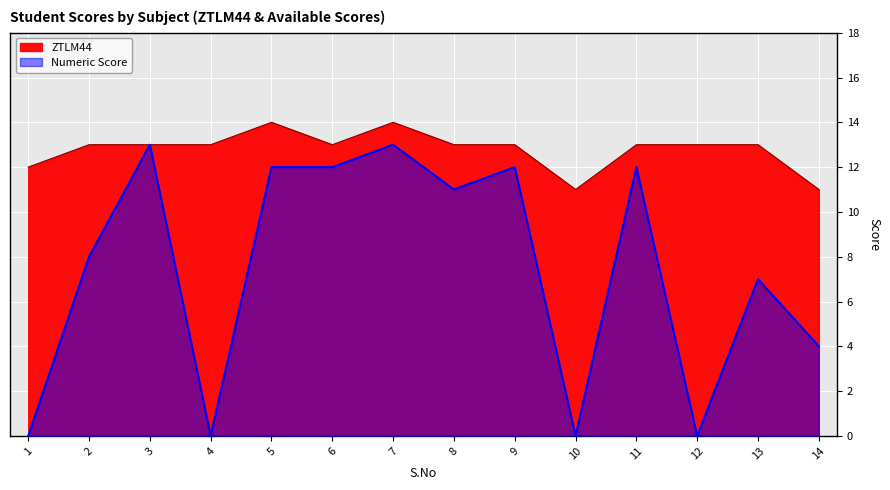

Rank the series by their average value, from lowest to highest.

Numeric Score, ZTLM44